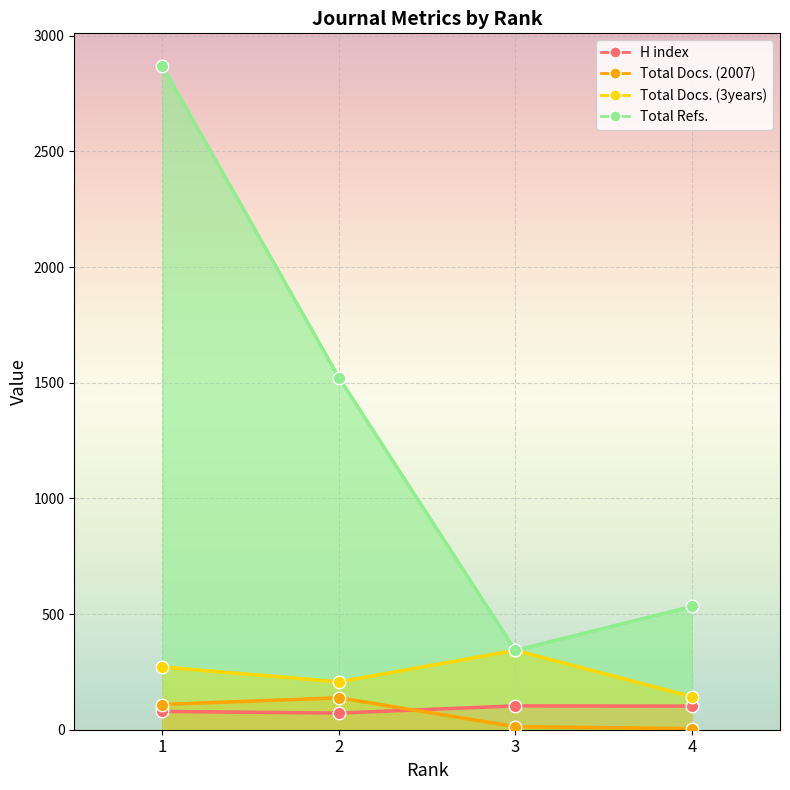

Reading left to right, what are all the values shown in this chart?

H index: 1=79	2=72	3=103	4=102
Total Docs. (2007): 1=109	2=138	3=13	4=5
Total Docs. (3years): 1=271	2=207	3=343	4=143
Total Refs.: 1=2867	2=1522	3=343	4=533